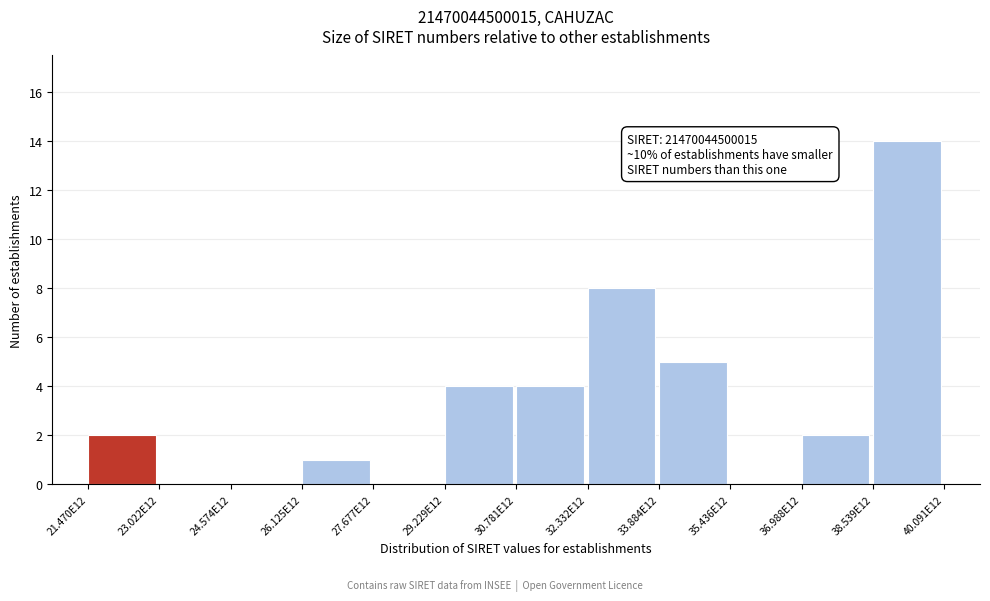

Reading left to right, what are all the values shown in this chart?

21.470E12=2	23.022E12=0	24.574E12=0	26.125E12=1	27.677E12=0	29.229E12=4	30.781E12=4	32.332E12=8	33.884E12=5	35.436E12=0	36.988E12=2	38.539E12=14